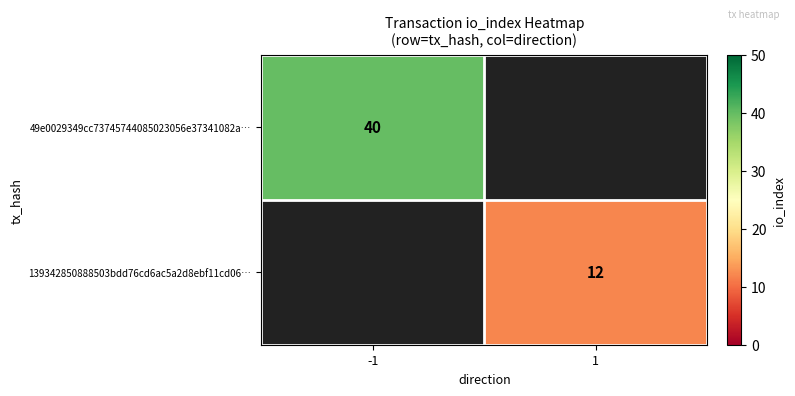

Is the value of 139342850888503bdd76cd6ac5a2d8ebf11cd06… at 1 greater than the value of 49e0029349cc73745744085023056e37341082a… at -1?

No